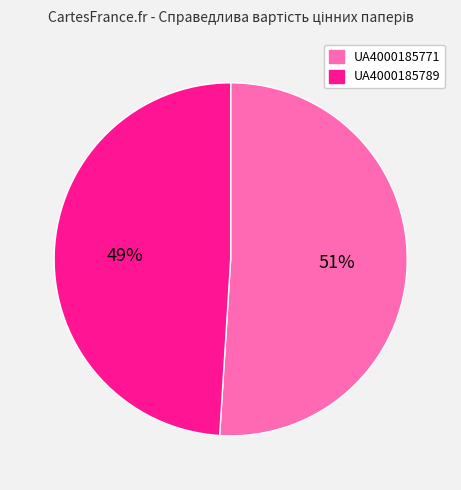

Is it true that UA4000185789 is 49% of the pie?

True